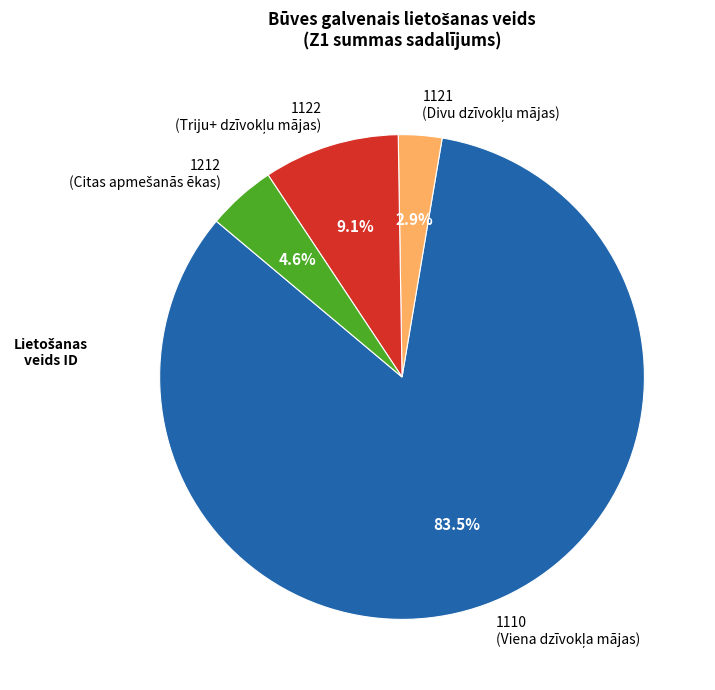

Is there a majority slice in this chart?

Yes